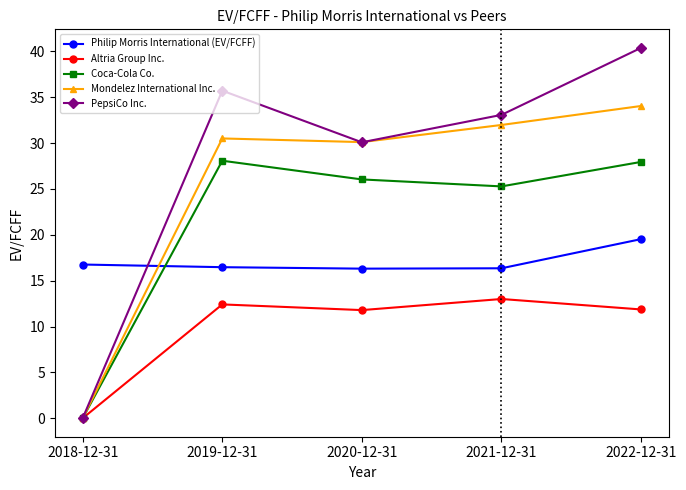

What is the total value across all series at 2021-12-31?

119.7